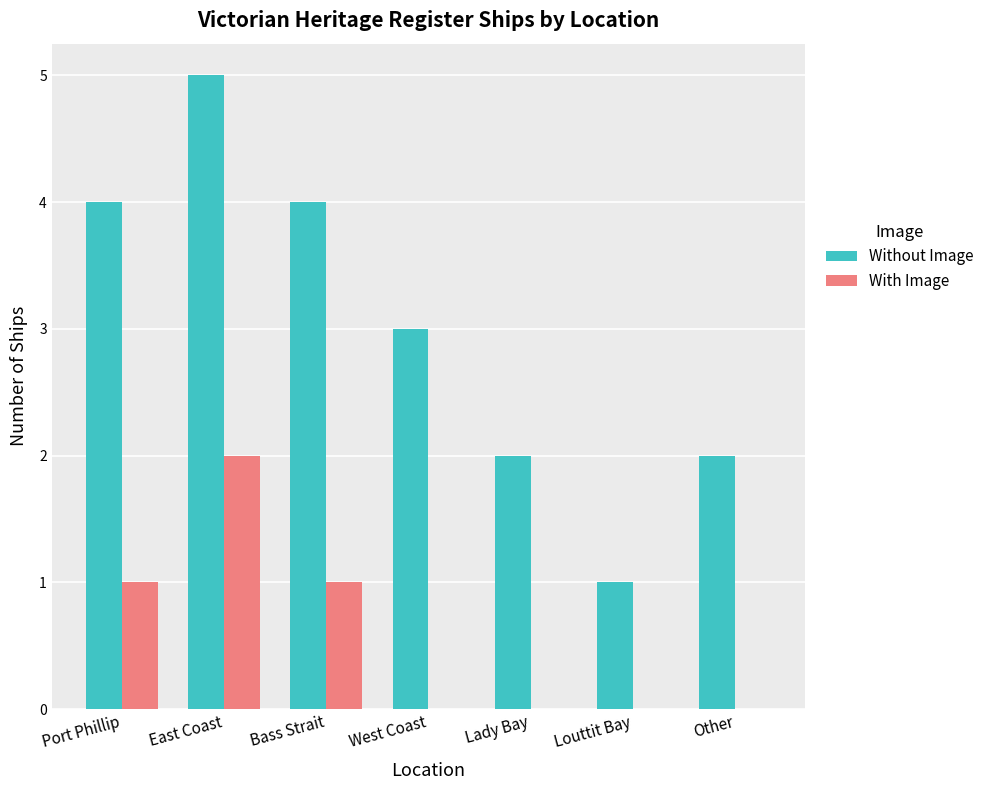

Which label corresponds to the largest value in the chart?

East Coast